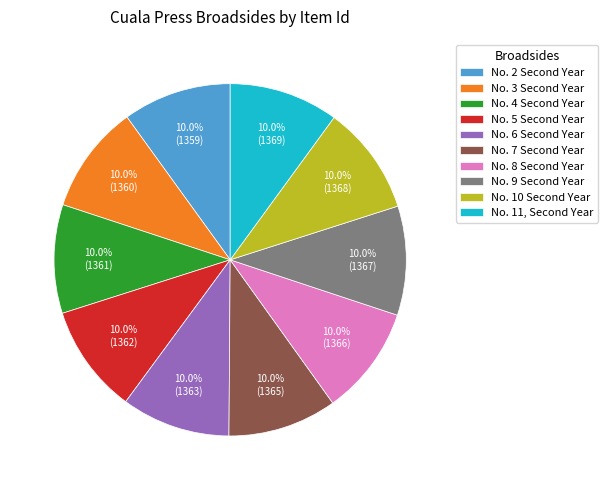

Does any single category account for the majority?

No